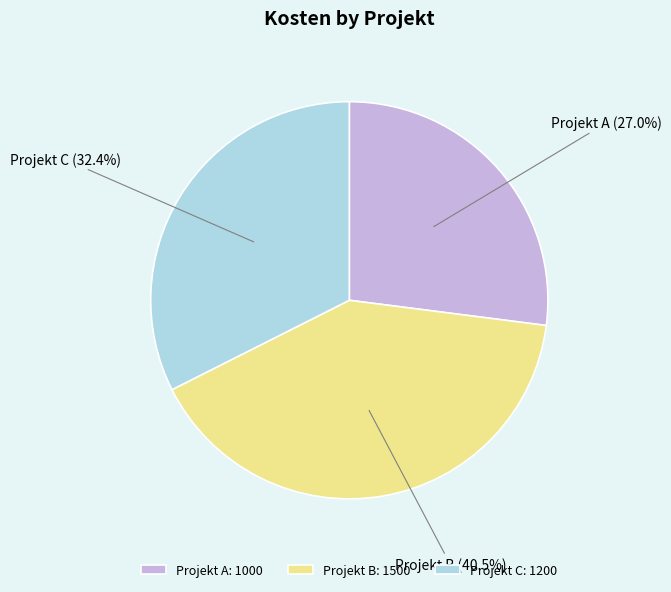

How much of the chart is everything except Projekt B?

59.5%